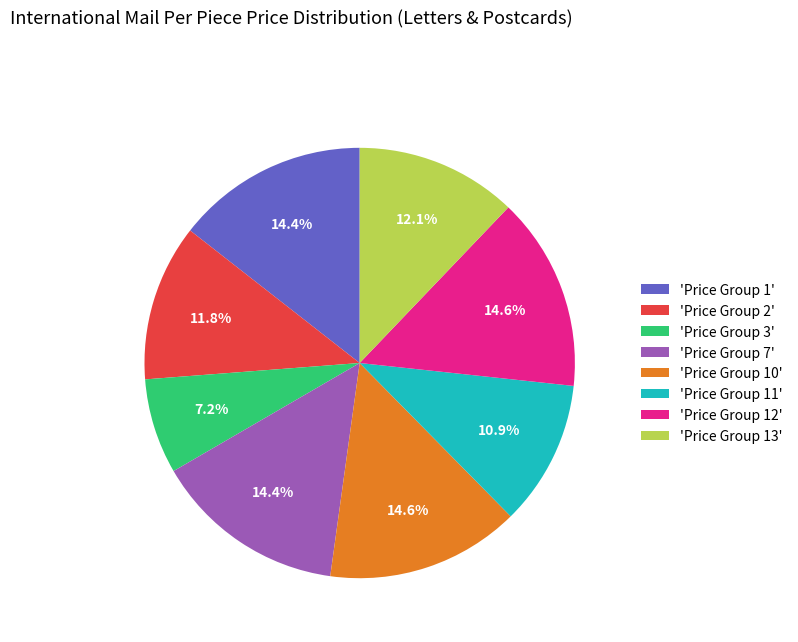

Which has a higher value, 'Price Group 10' or 'Price Group 13'?

'Price Group 10'